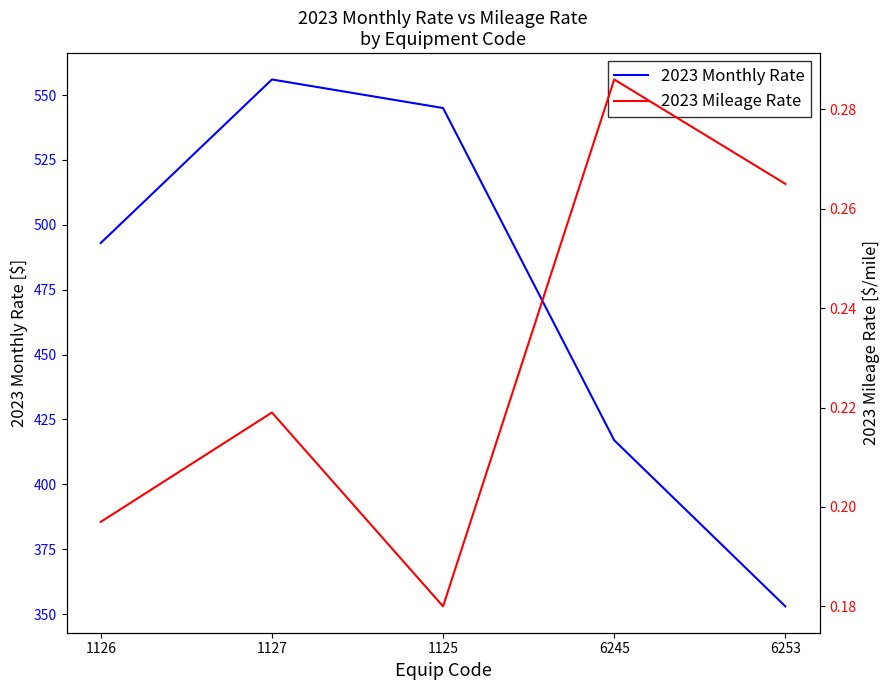

At which category is the sum across all series the highest?

1127